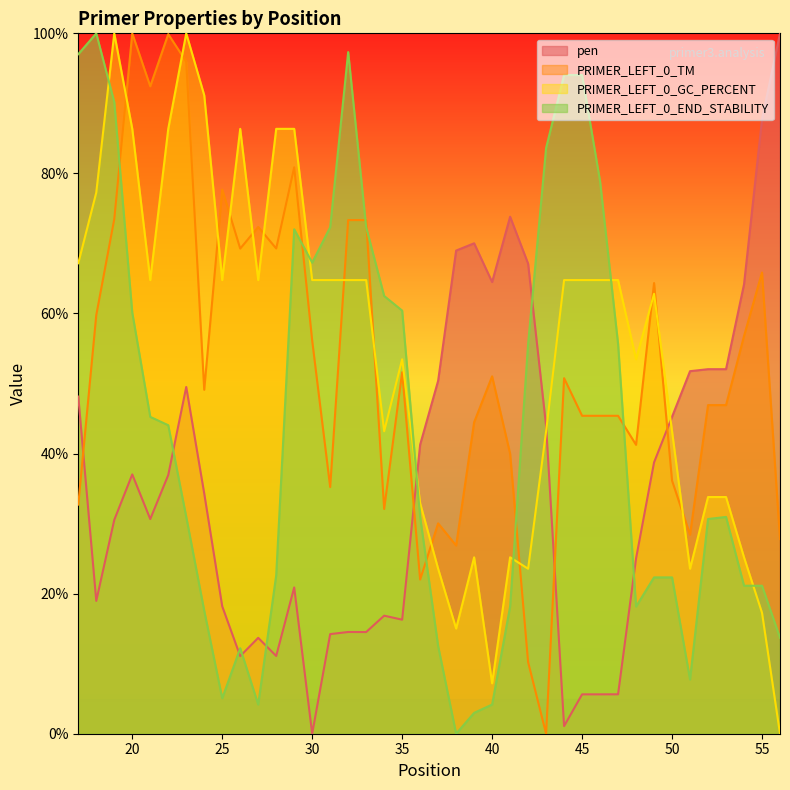

The value of pen at 37 is 19.7. True or false?

False